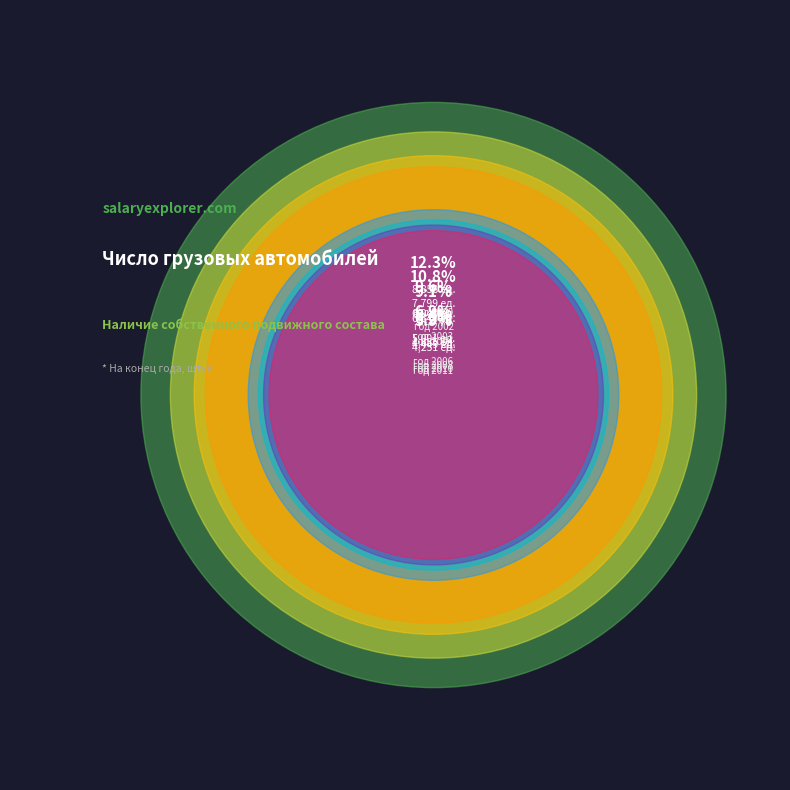

Combined, what portion of the pie is 2007 and 2003?

16.4%